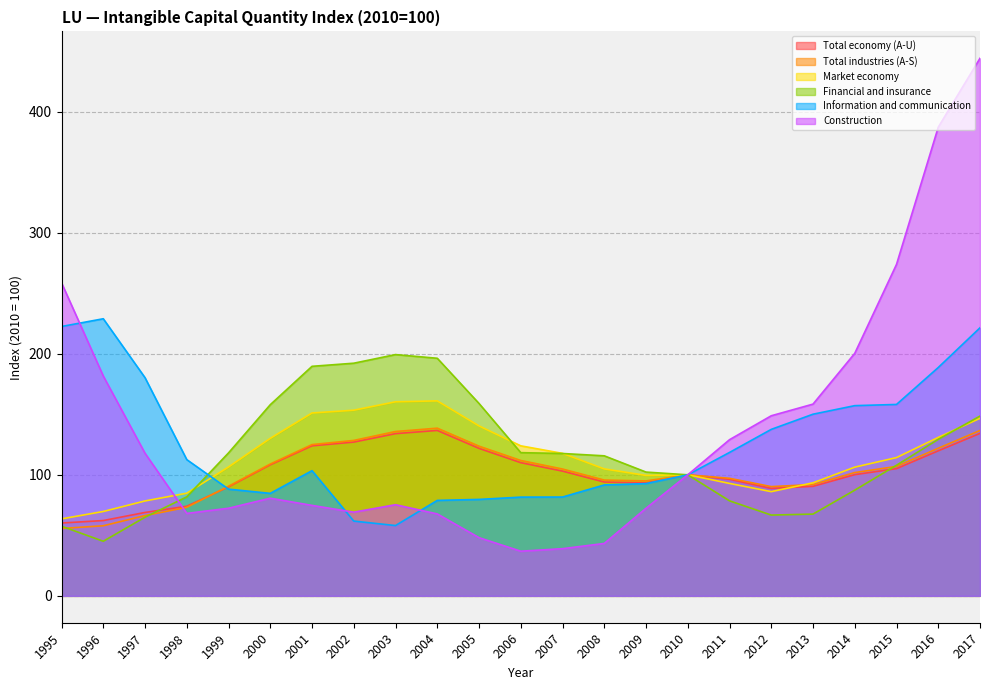

Which category has the lowest value in the Total industries (A-S) series?

1995